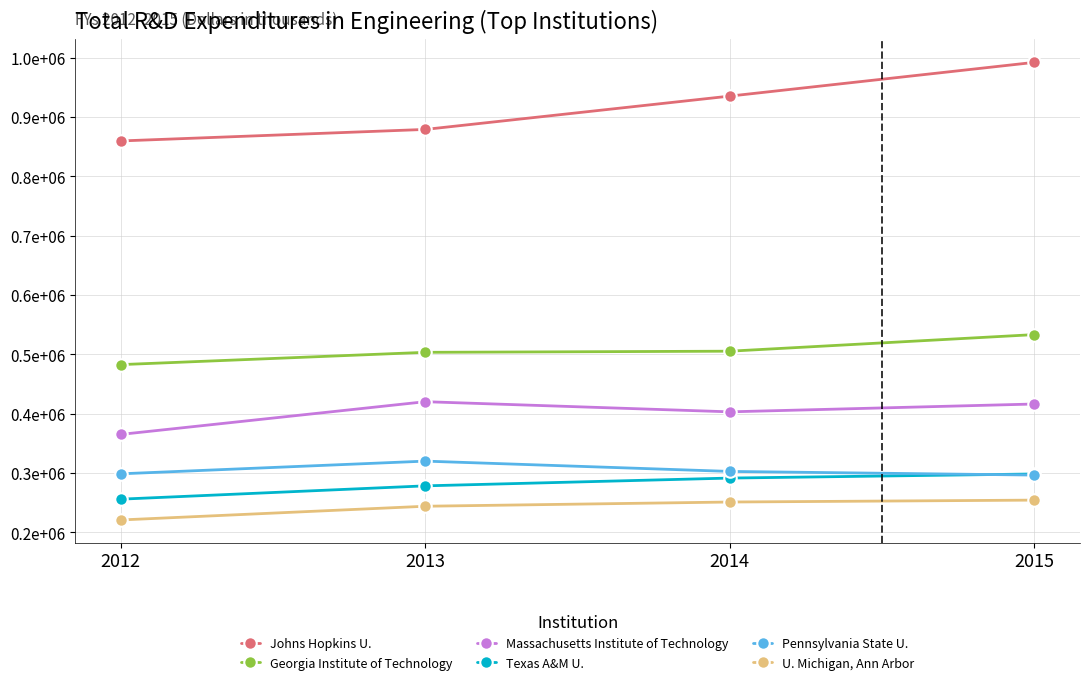

Is this an area chart (filled region under the line)?

No